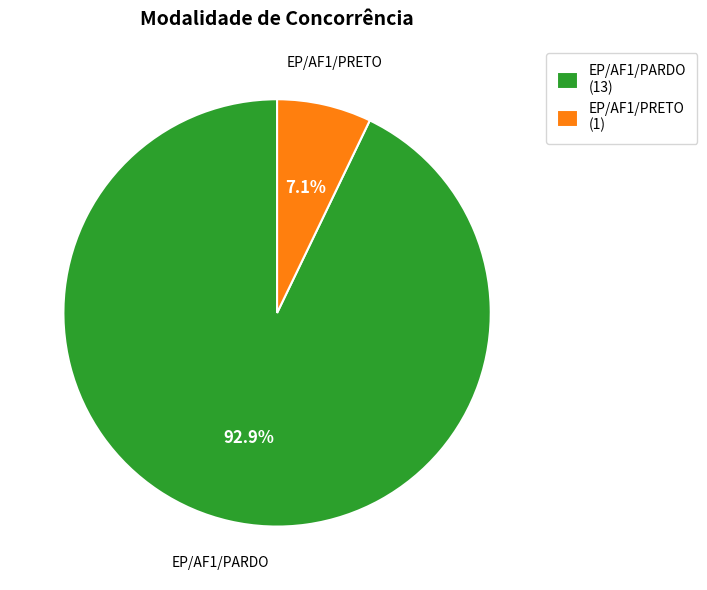

Count the number of slices in the pie.

2